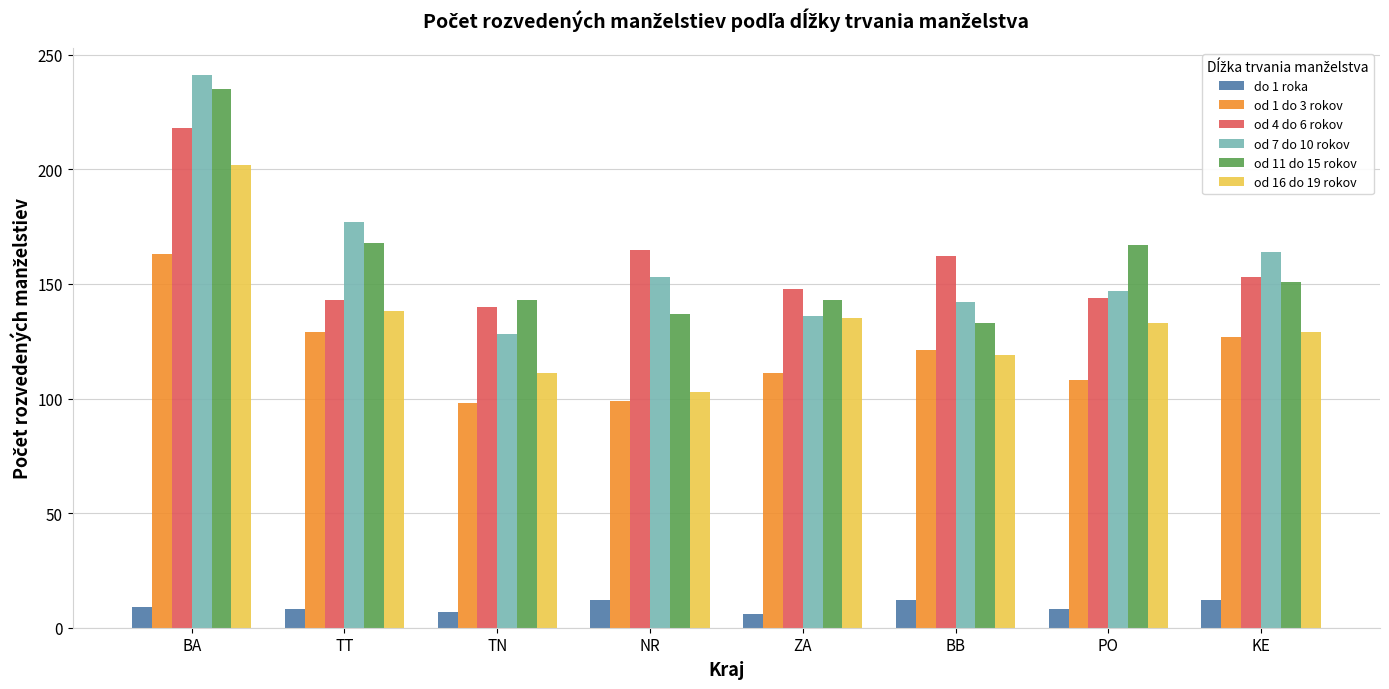

List the series in order of their peak value, lowest first.

do 1 roka, od 1 do 3 rokov, od 16 do 19 rokov, od 4 do 6 rokov, od 11 do 15 rokov, od 7 do 10 rokov